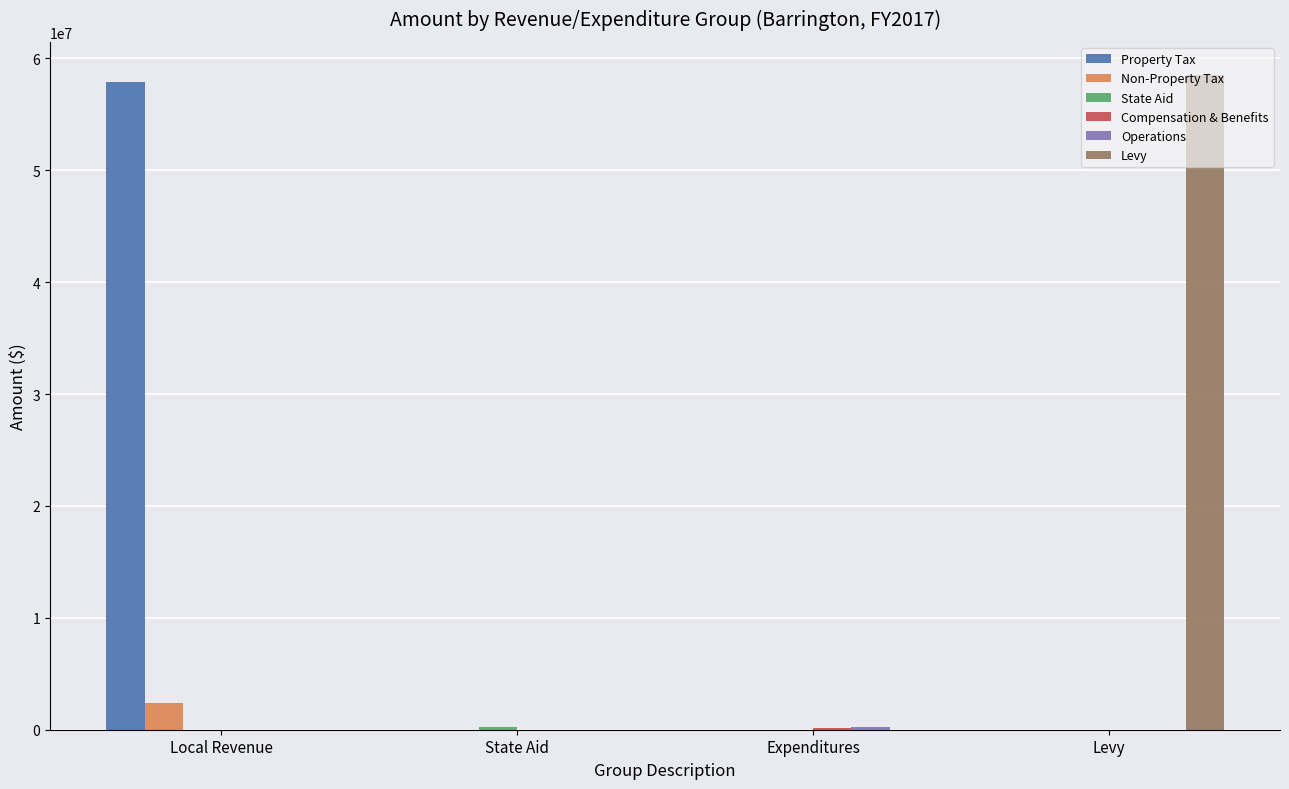

What is the sum of the Levy values at Levy and Local Revenue?

58548512